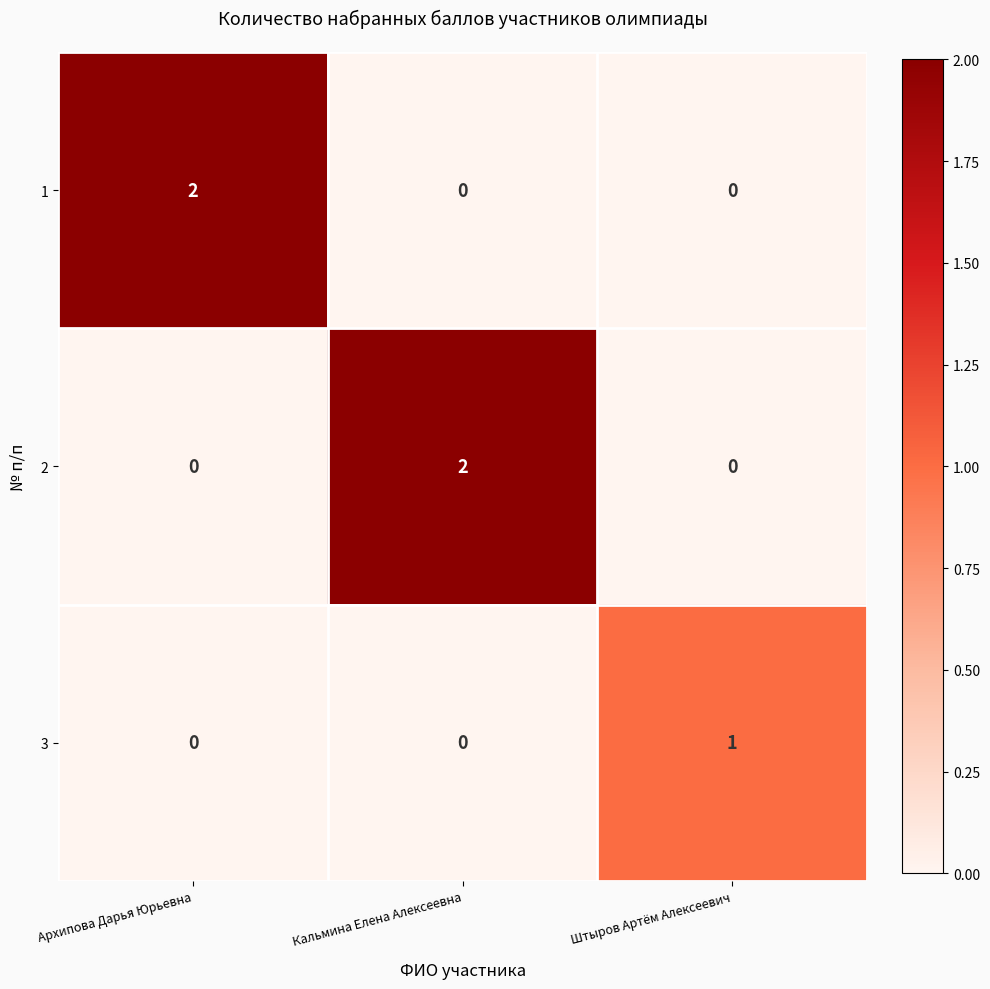

Between Кальмина Елена Алексеевна and Штыров Артём Алексеевич, which series saw the biggest shift?

2